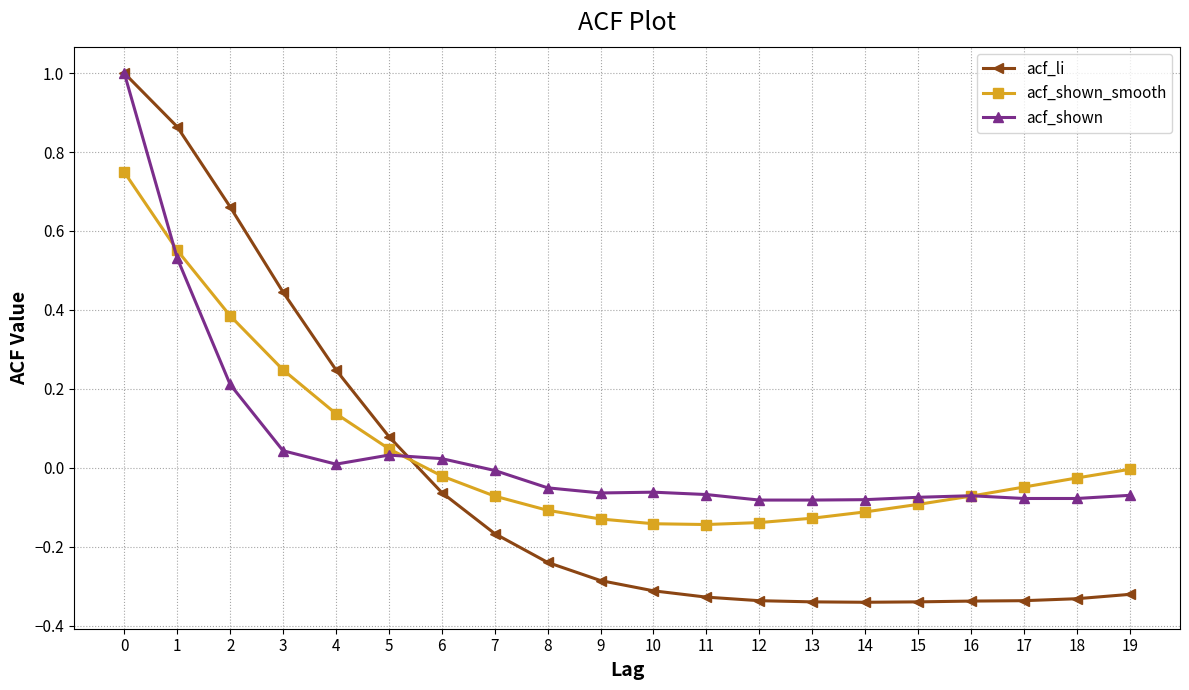

The acf_shown series shows -0.1 at 10. True or false?

True